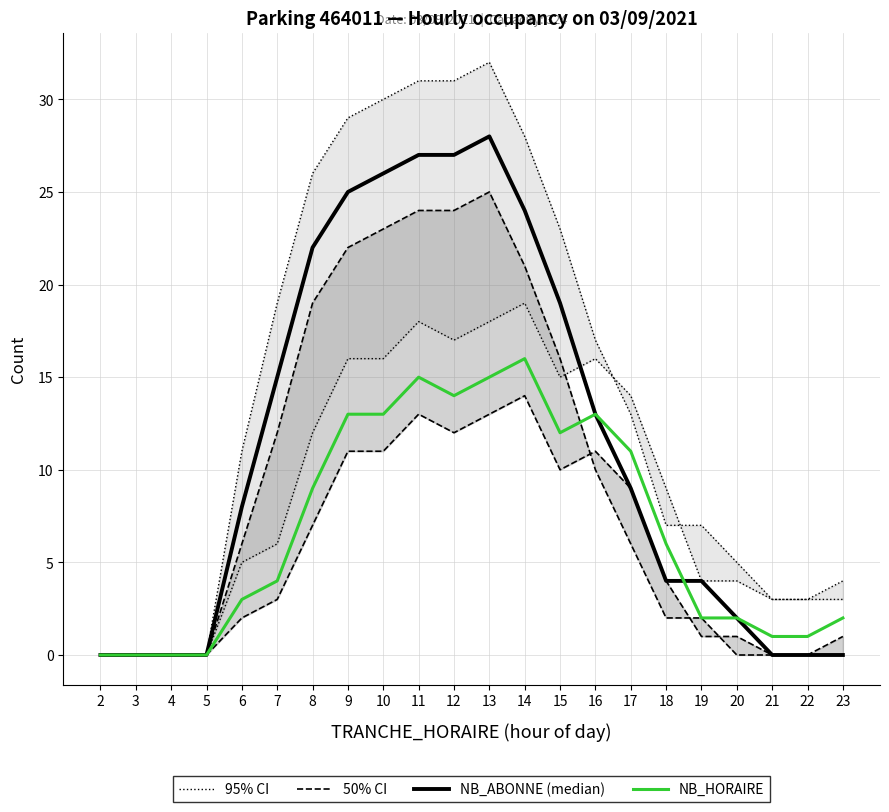

How many positive values does the 50% CI series have?

16